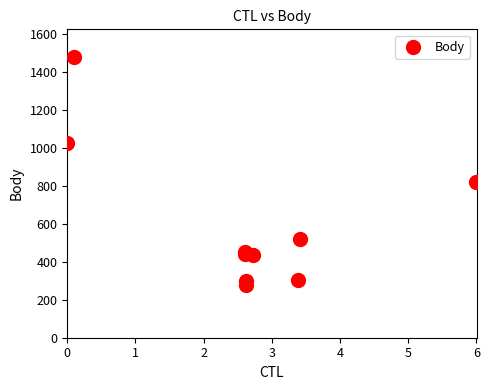

What Y value in the scatter plot is closest to 876?

818